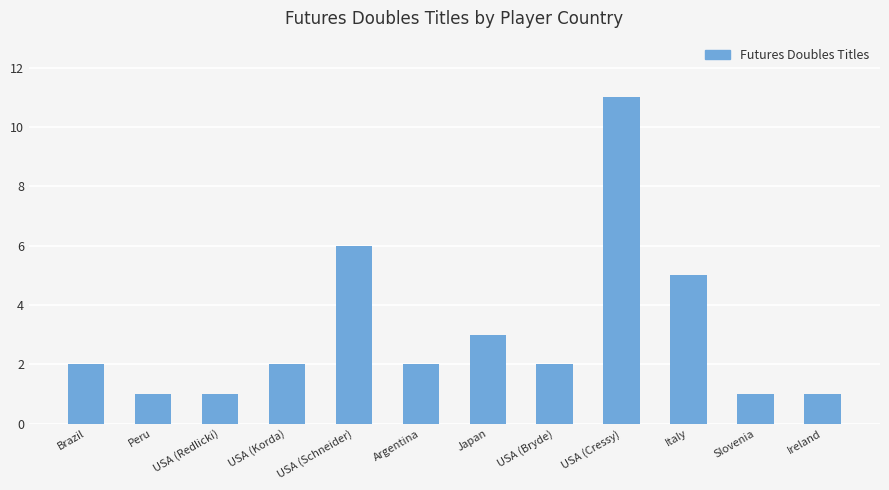

What is the change in value from USA (Schneider) to Ireland?

-5